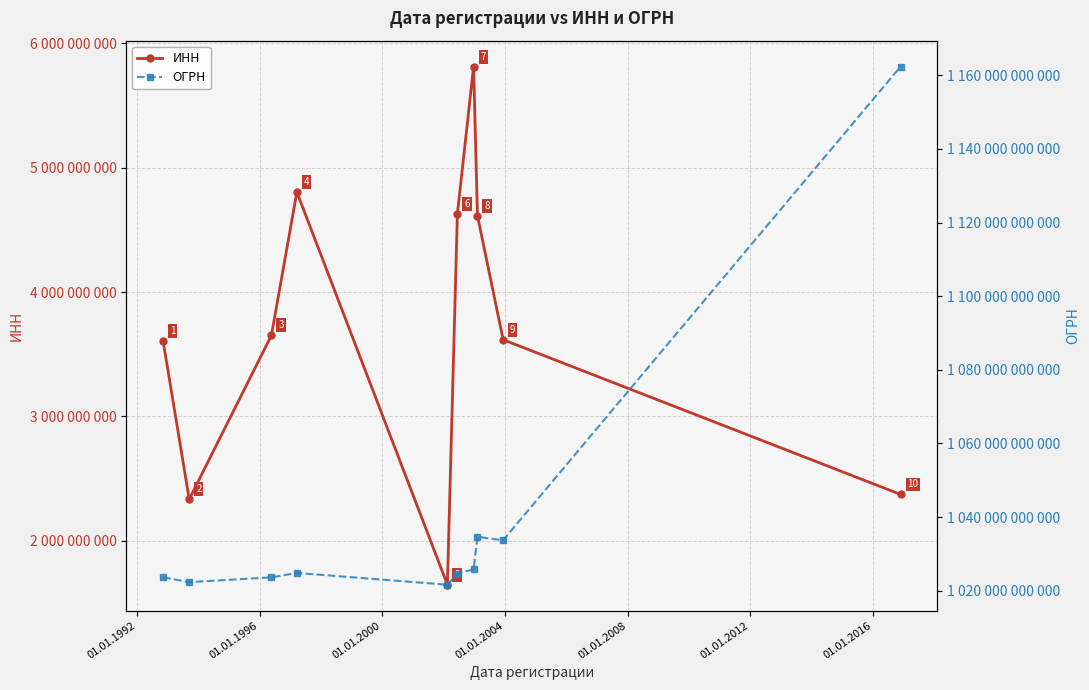

In ОГРН, how many points are lower than both neighbors (excluding endpoints)?

3